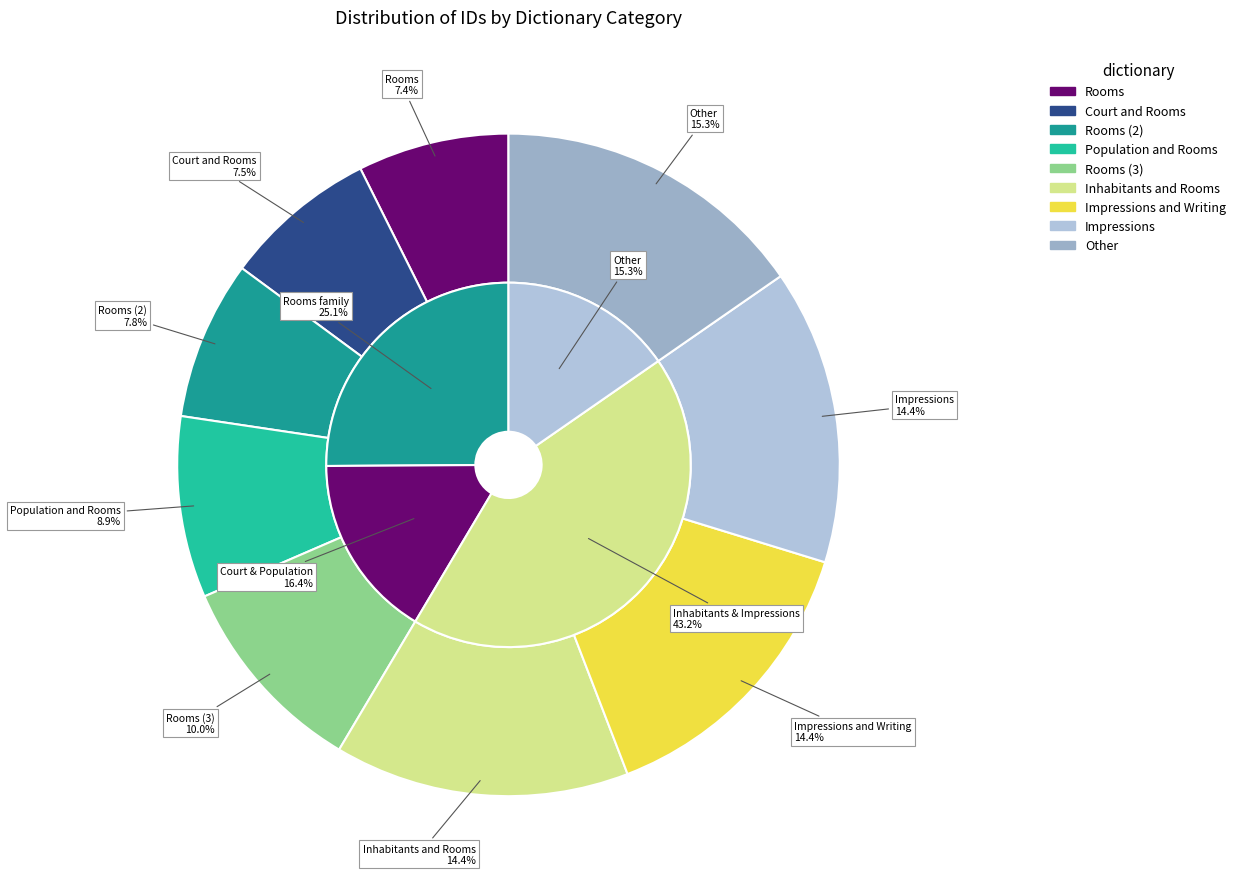

Which has a higher value, Impressions and Writing or Other?

Other